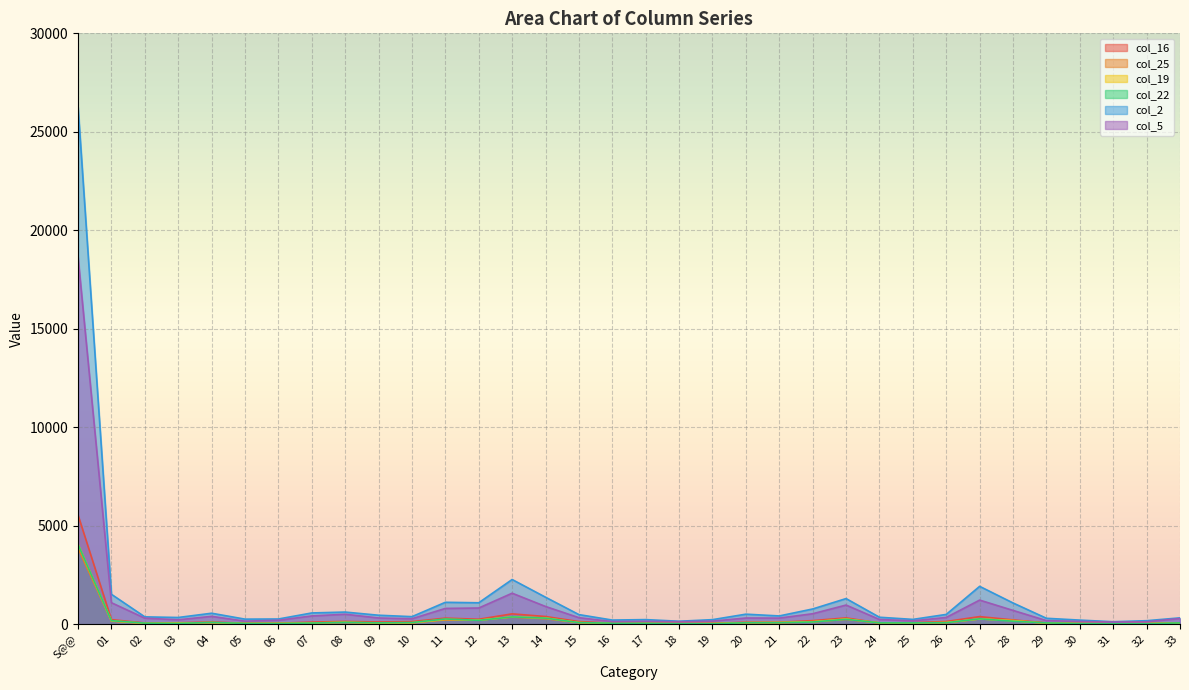

What is the average value of the col_2 series?

1378